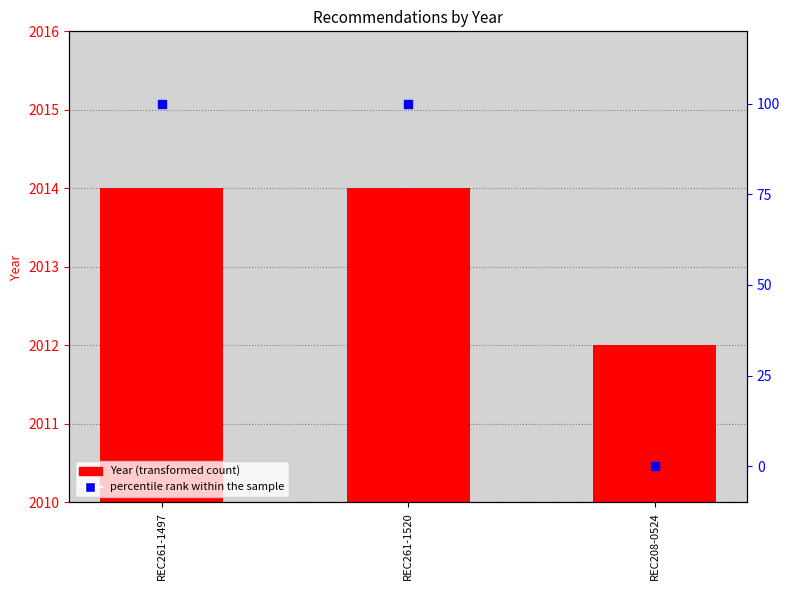

Which series has the largest Y range (max minus min)?

percentile rank within the sample